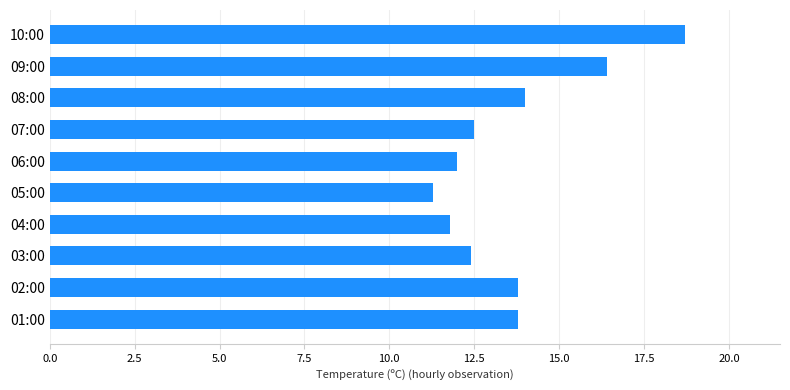

Where is the data nearest to the value 15?

08:00